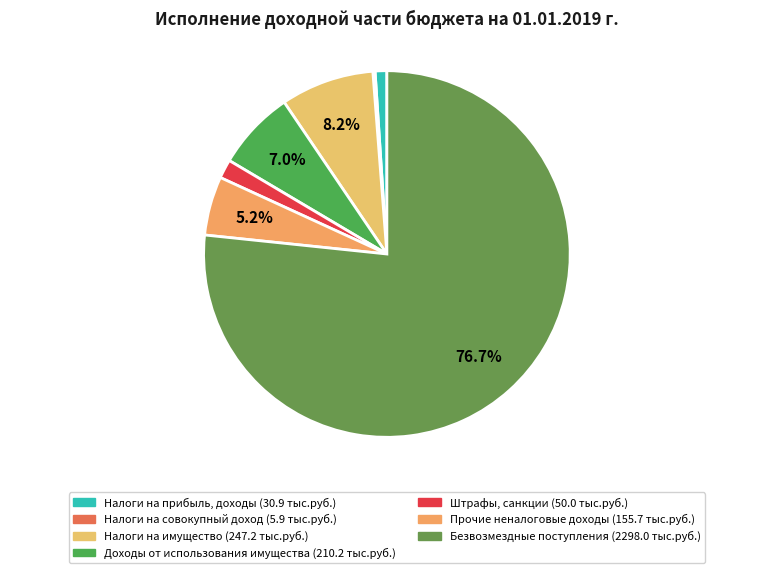

How many segments does this pie chart have?

7